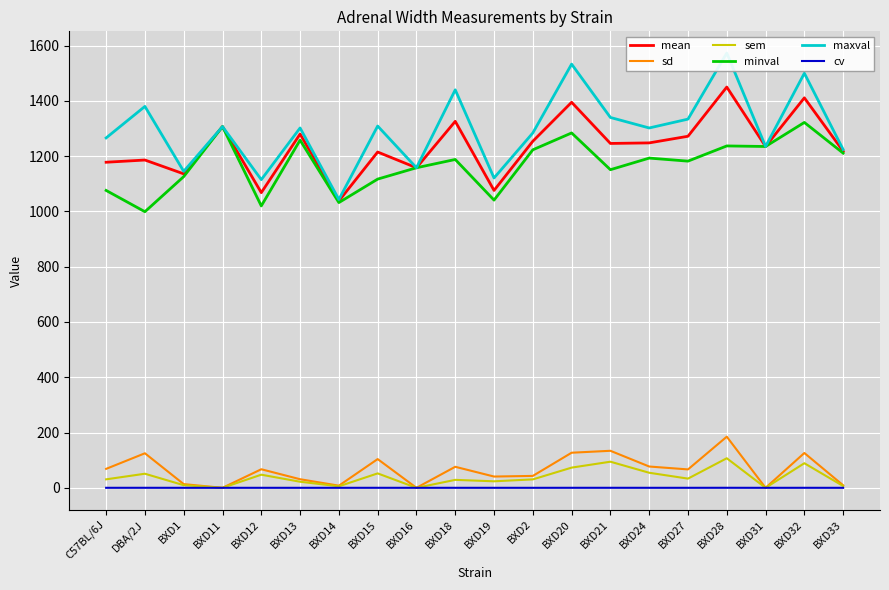

Which series changed the most between BXD24 and BXD33?

maxval